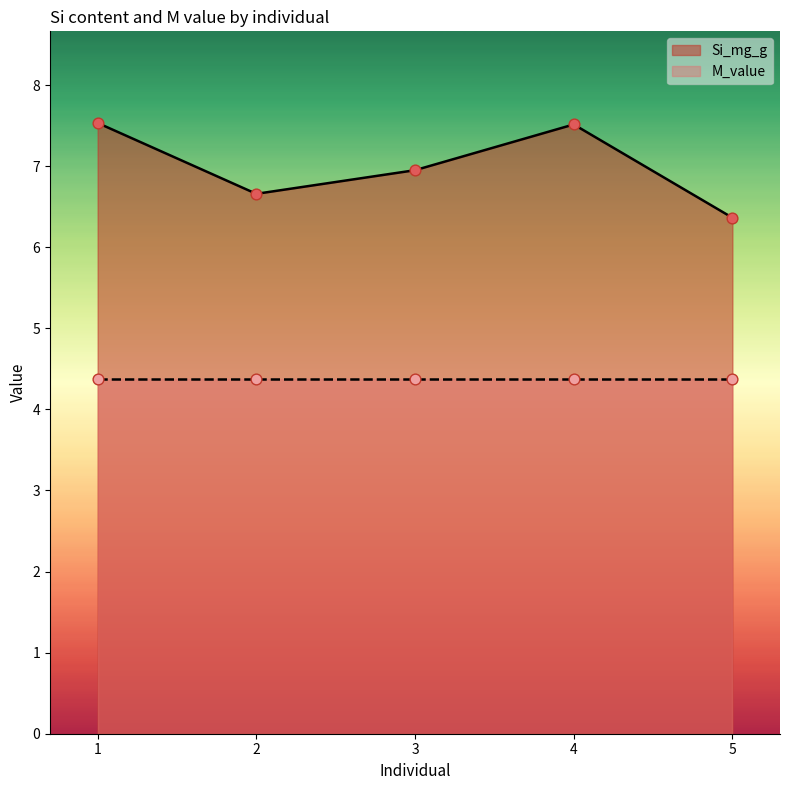

At which label does Si_mg_g reach its minimum?

5